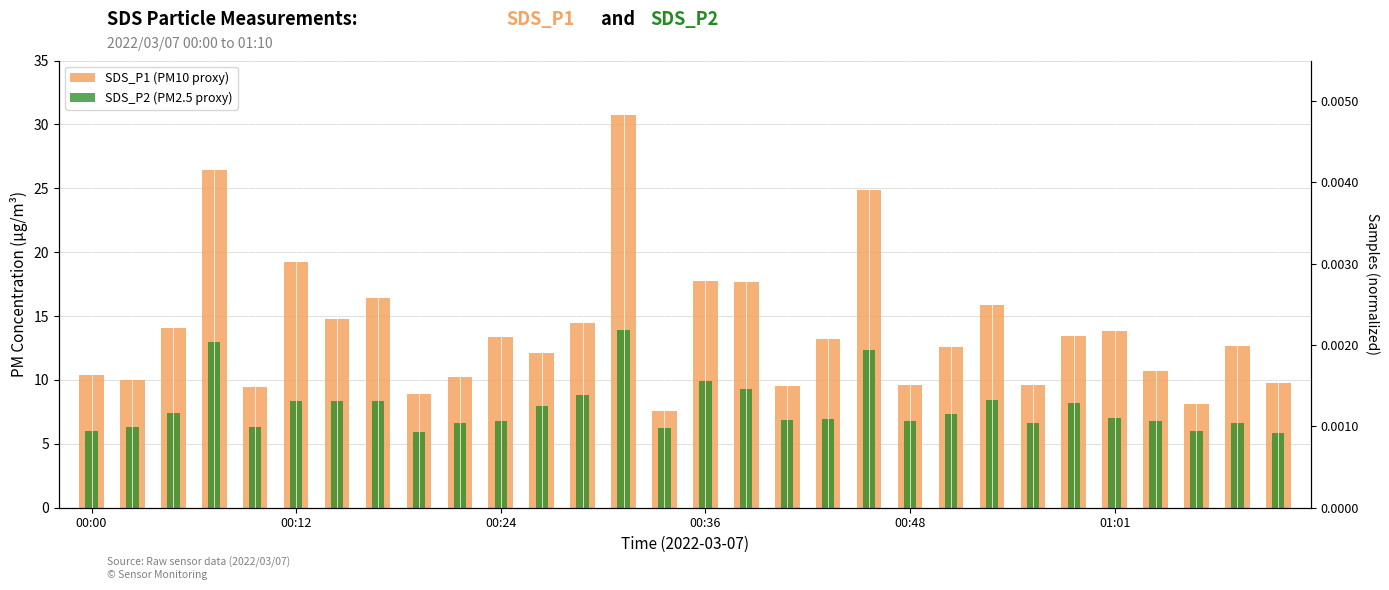

True or false: Samples (normalized) has a value of 1.6 at 7.

False